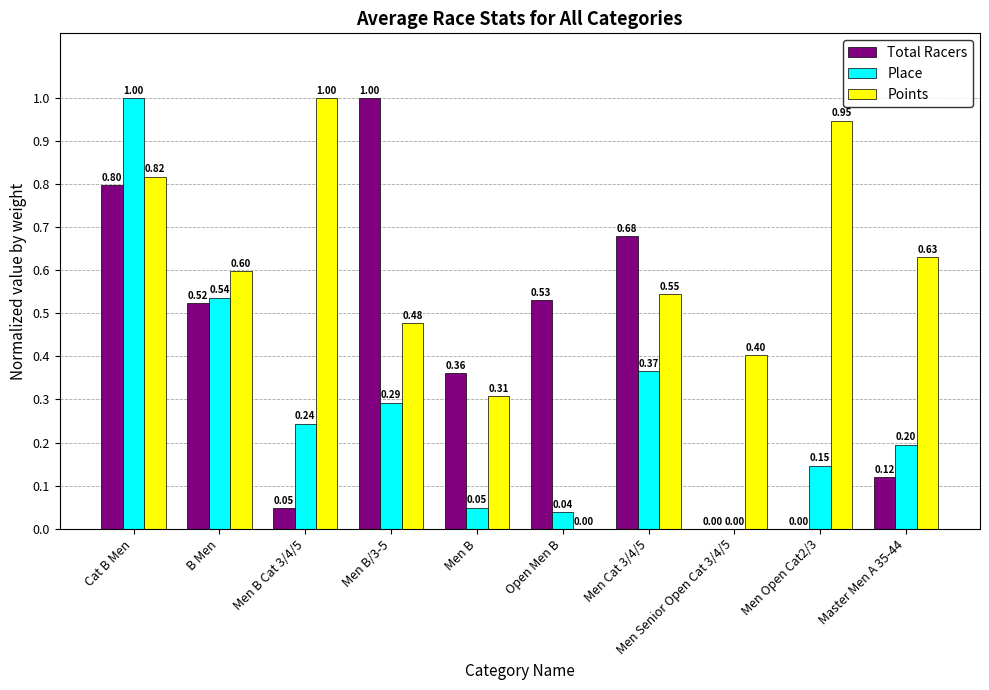

The Total Racers series shows 1.4 at Men B/3-5. True or false?

False